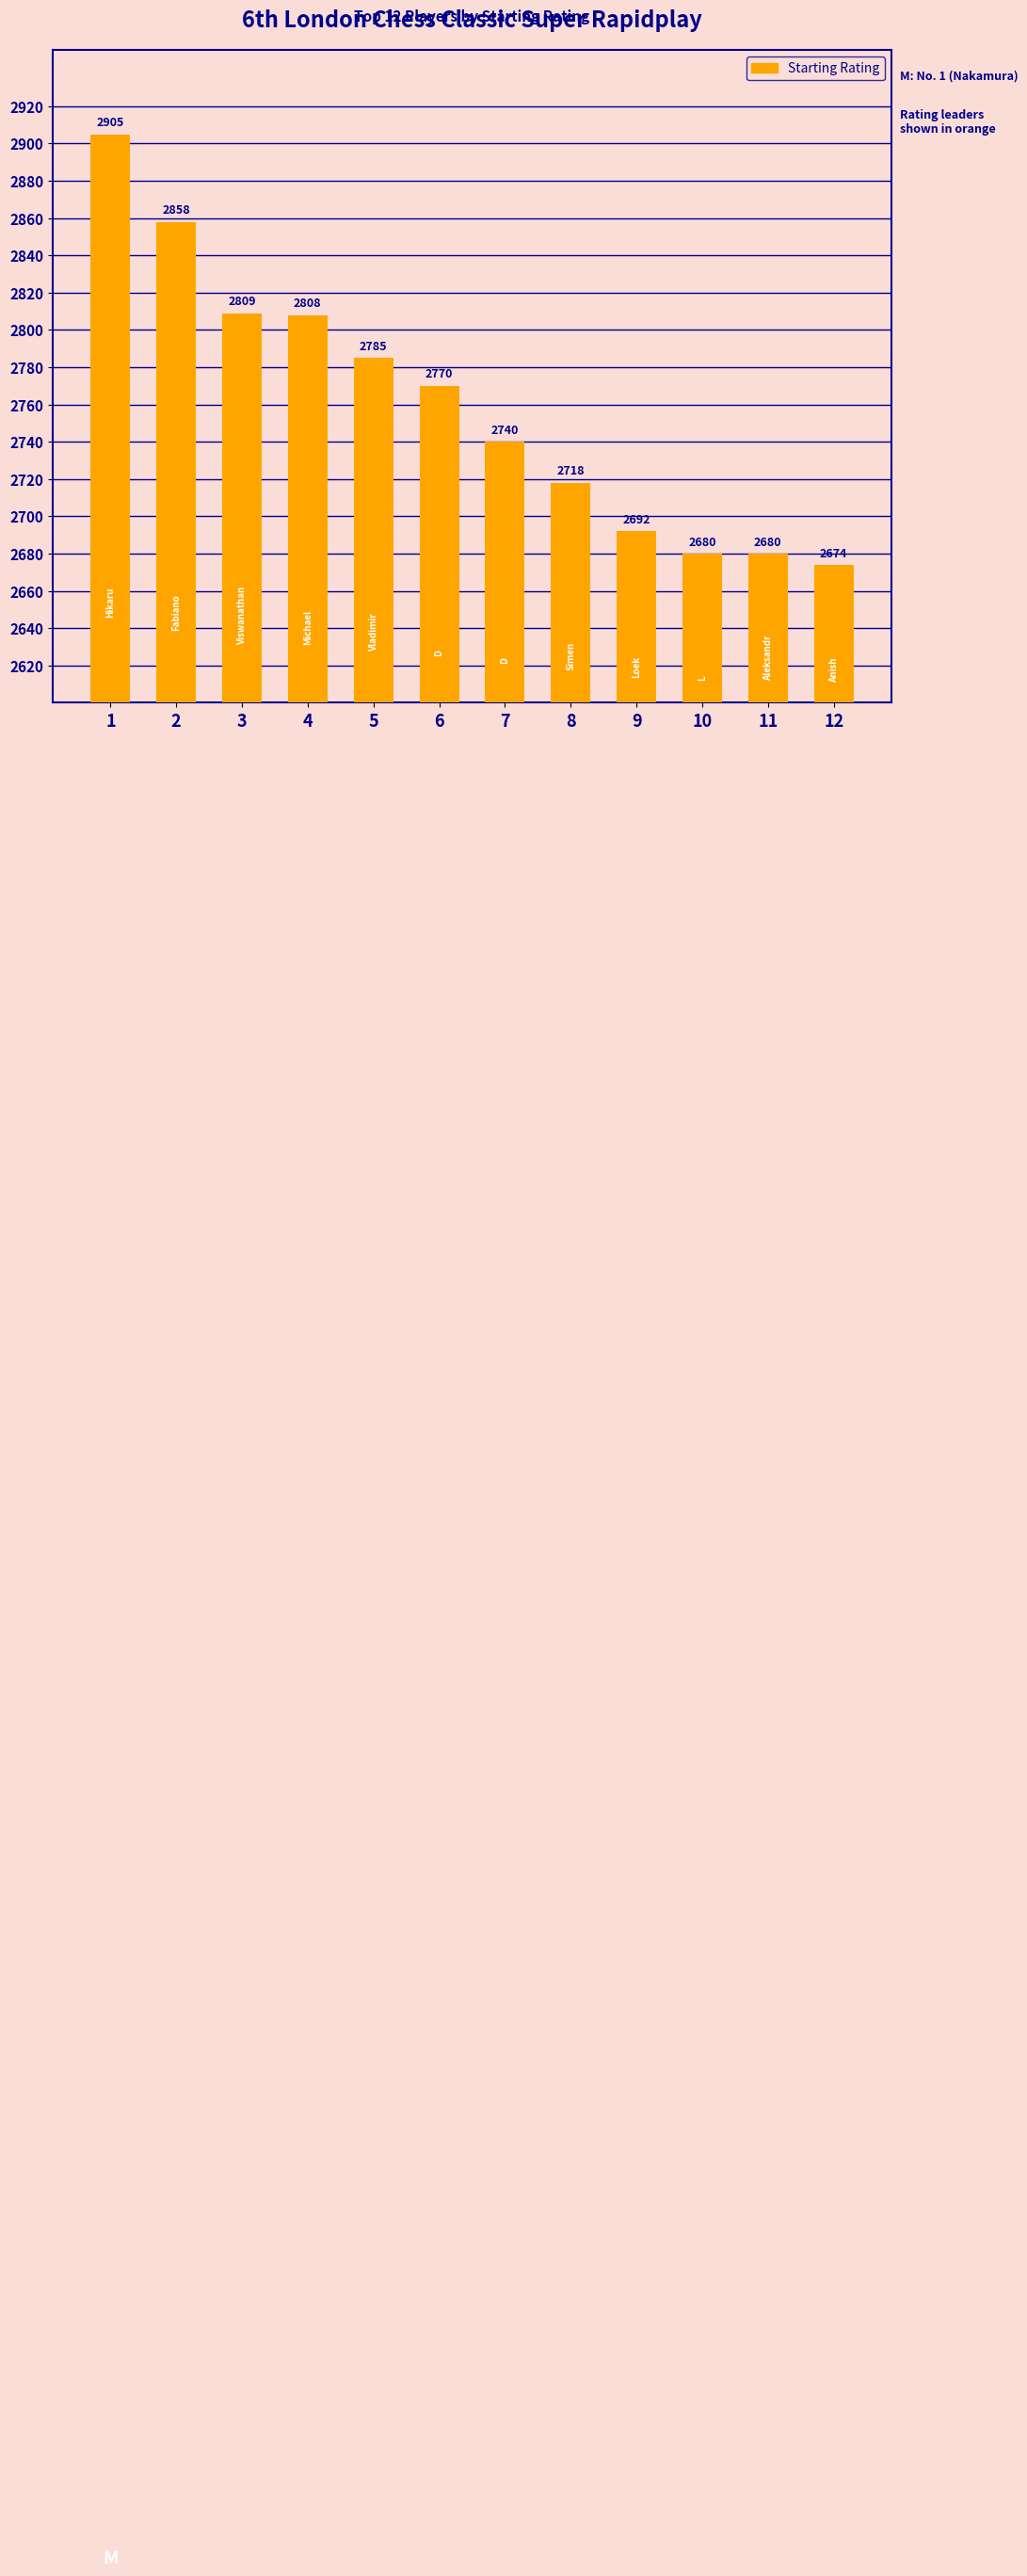

What is the greatest value displayed?

2905